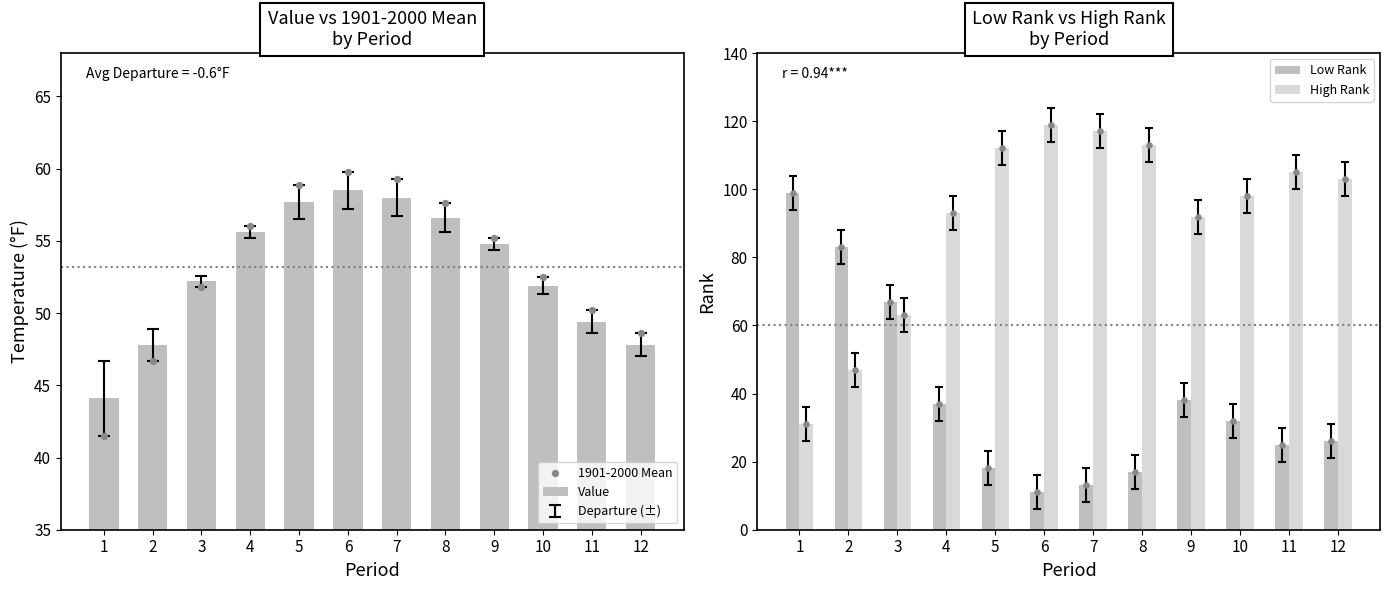

Which series contains the lowest Y value?

Low Rank